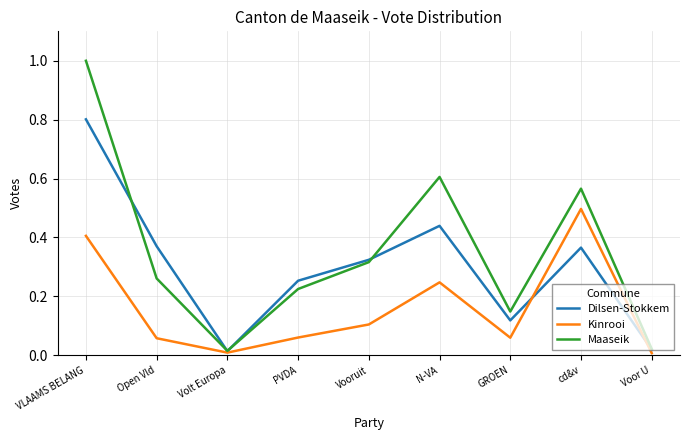

Rank the series by their maximum value, from lowest to highest.

Kinrooi, Dilsen-Stokkem, Maaseik